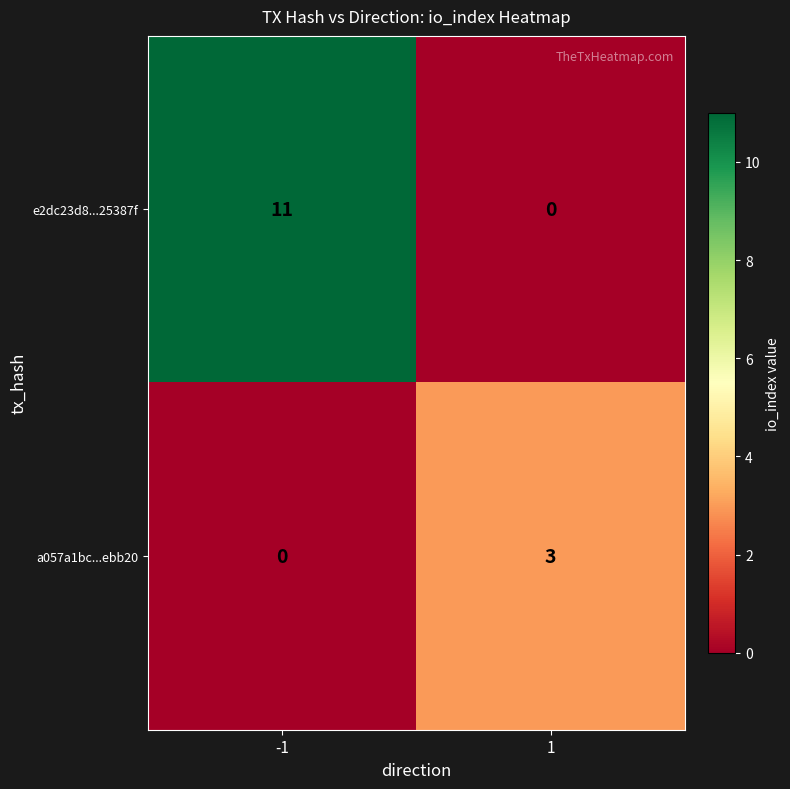

How many series are shown in this chart?

2